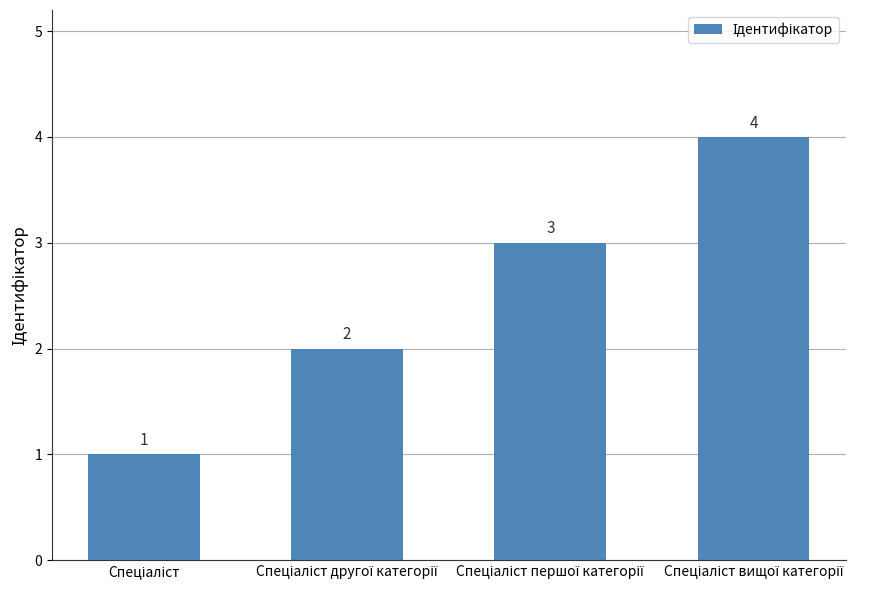

How many values are below 3?

2